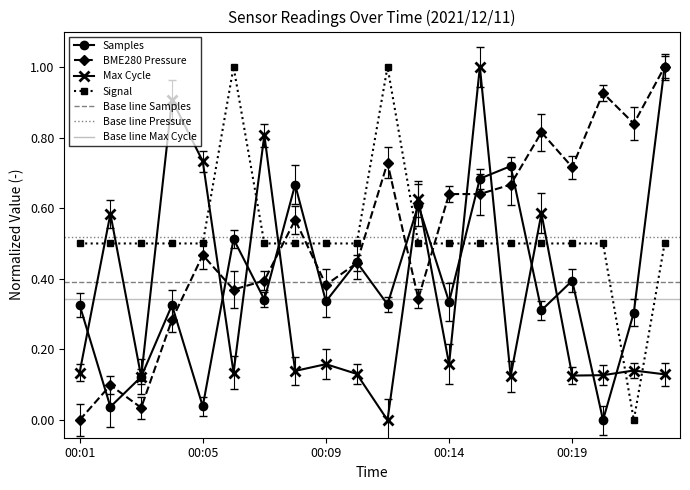

Where do Samples and Max_cycle first cross each other?

00:01 and 00:02